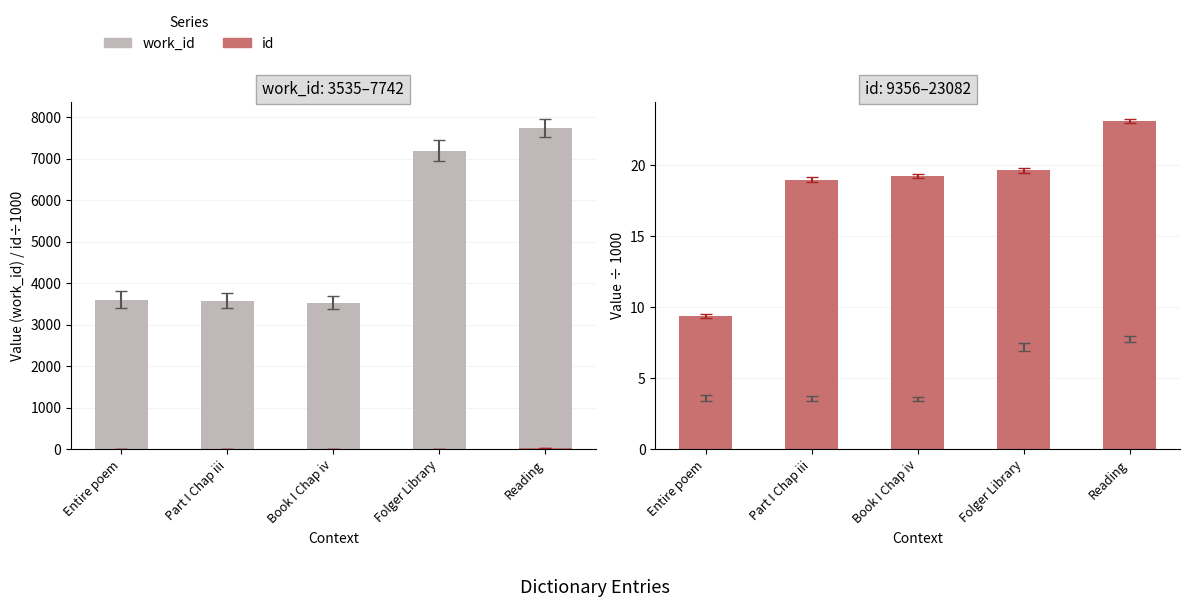

Reading right to left, transcribe all the data shown in this chart.

work_id: 7.7	7.2	3.5	3.6	3.6
id: 23.1	19.6	19.2	19.0	9.4